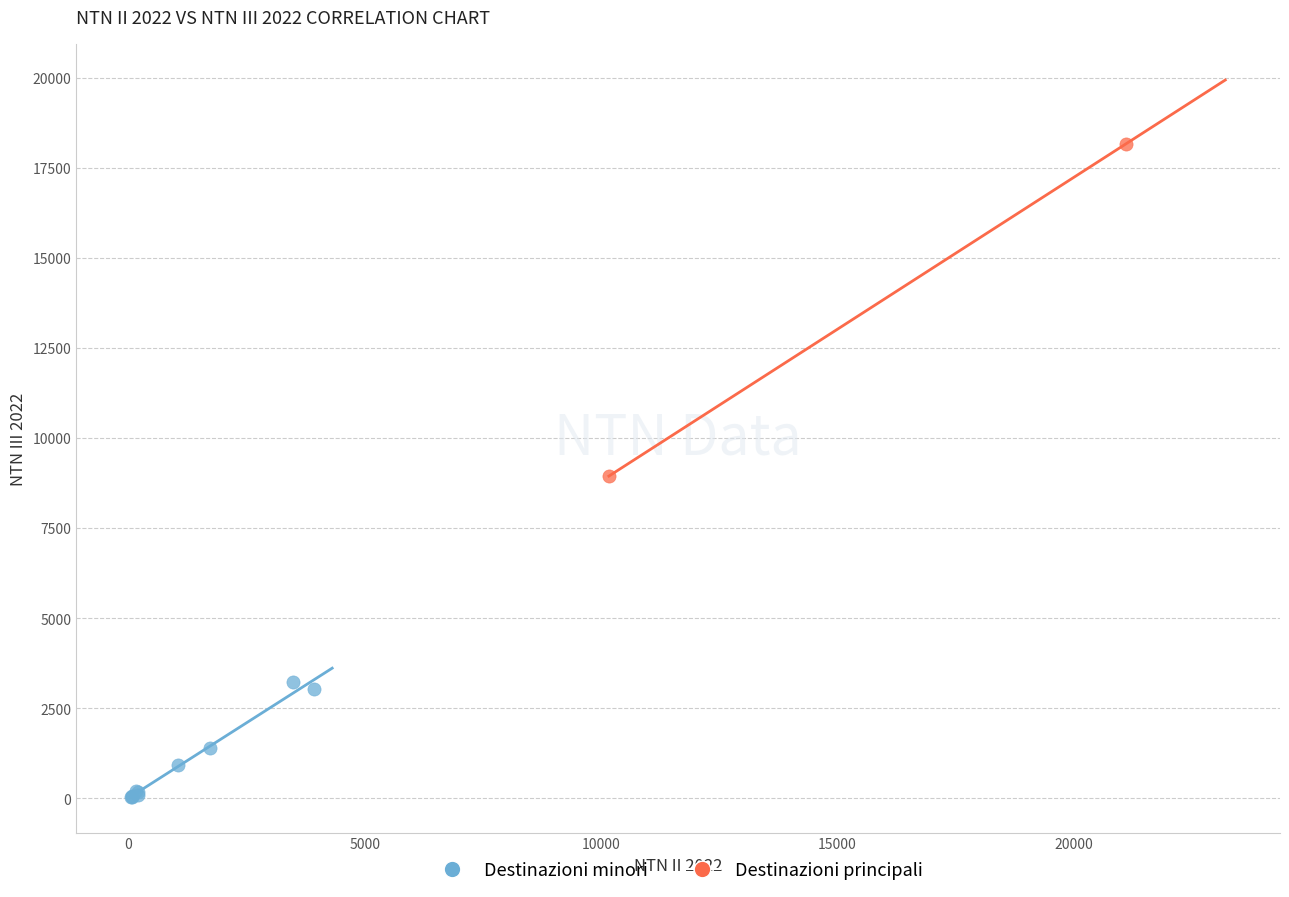

What are all the series names shown in the legend?

Destinazioni minori, Destinazioni principali